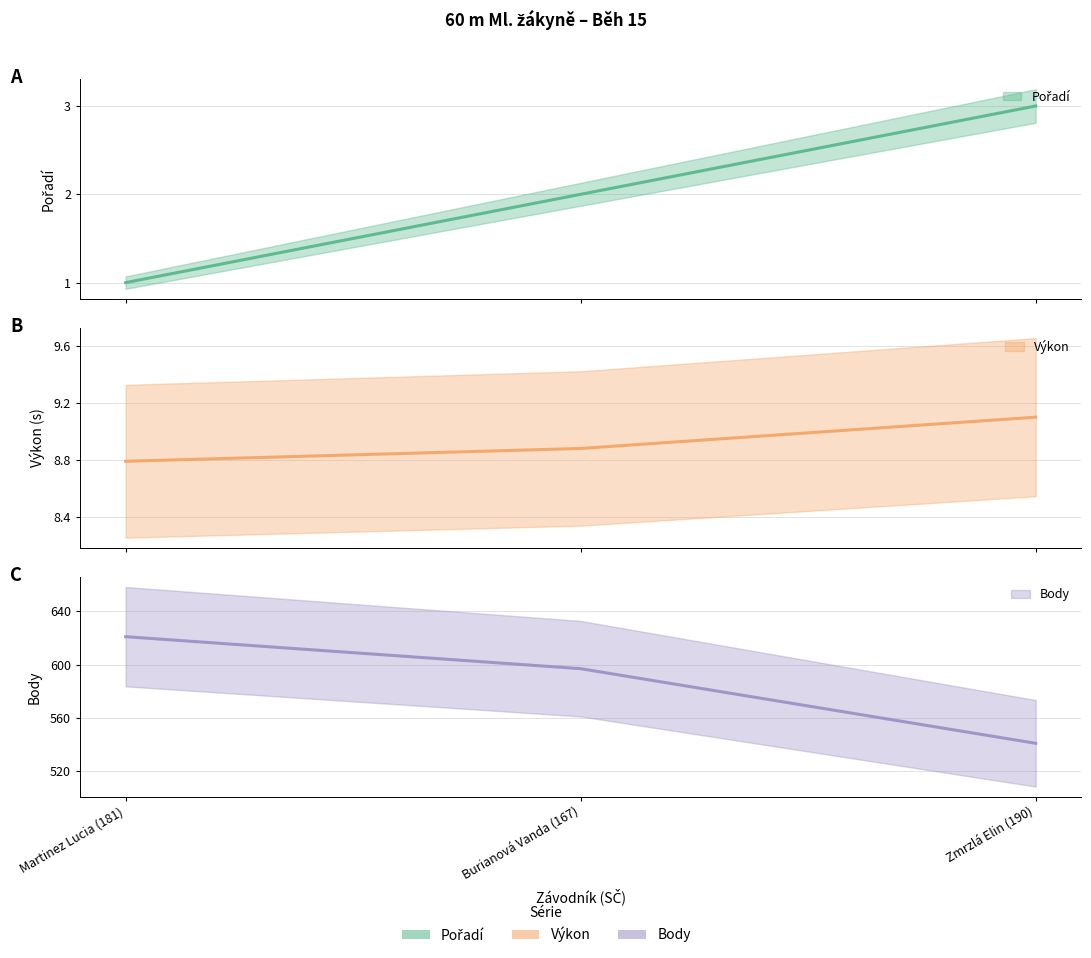

What are all the series names shown in the legend?

Pořadí, Výkon, Body